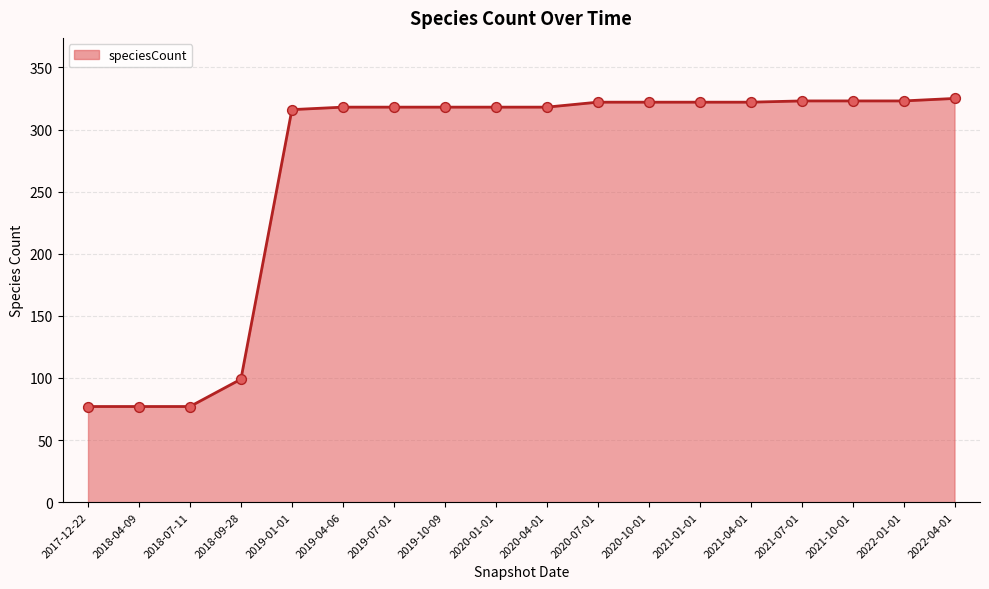

What is the ratio of the value at 2020-01-01 to the value at 2019-01-01?

1.0